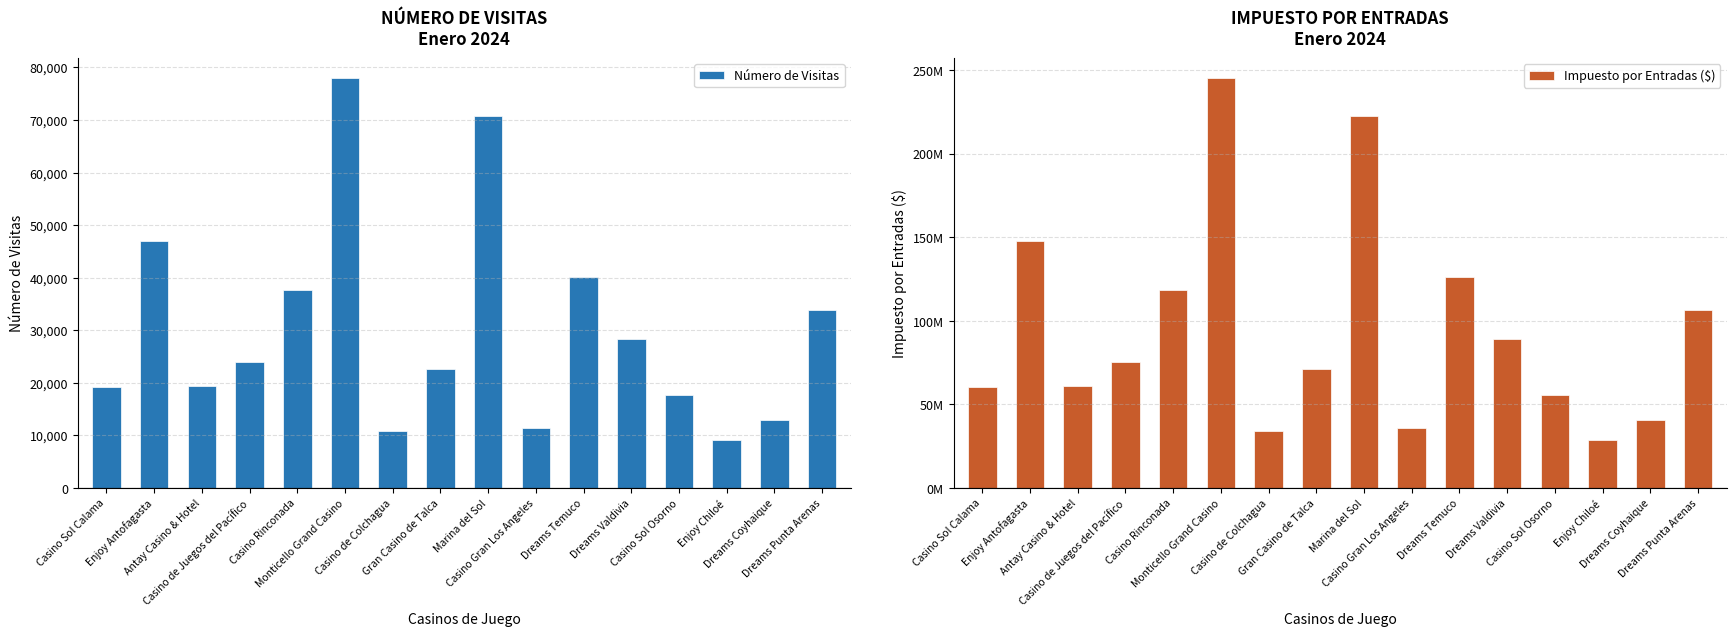

Reading left to right, transcribe all the data shown in this chart.

Número de Visitas: Casino Sol Calama=19120	Enjoy Antofagasta=47007	Antay Casino & Hotel=19306	Casino de Juegos del Pacífico=24004	Casino Rinconada=37660	Monticello Grand Casino=77887	Casino de Colchagua=10833	Gran Casino de Talca=22527	Marina del Sol=70815	Casino Gran Los Angeles=11384	Dreams Temuco=40089	Dreams Valdivia=28333	Casino Sol Osorno=17605	Enjoy Chiloé=9074	Dreams Coyhaique=13004	Dreams Punta Arenas=33798
Impuesto por Entradas ($): Casino Sol Calama=60167772	Enjoy Antofagasta=147923978	Antay Casino & Hotel=60753086	Casino de Juegos del Pacífico=75536987	Casino Rinconada=118510371	Monticello Grand Casino=245098706	Casino de Colchagua=34089826	Gran Casino de Talca=70889090	Marina del Sol=222844183	Casino Gran Los Angeles=35823740	Dreams Temuco=126154070	Dreams Valdivia=89159701	Casino Sol Osorno=55401815	Enjoy Chiloé=28558162	Dreams Coyhaique=40941074	Dreams Punta Arenas=106380838